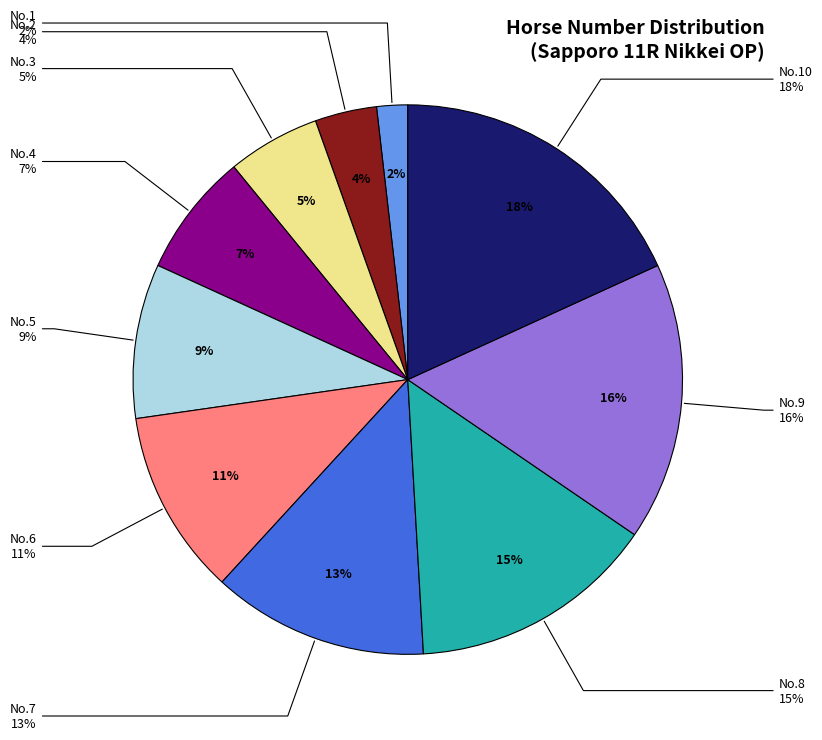

What percentage do 6 and 3 together represent?

16.4%